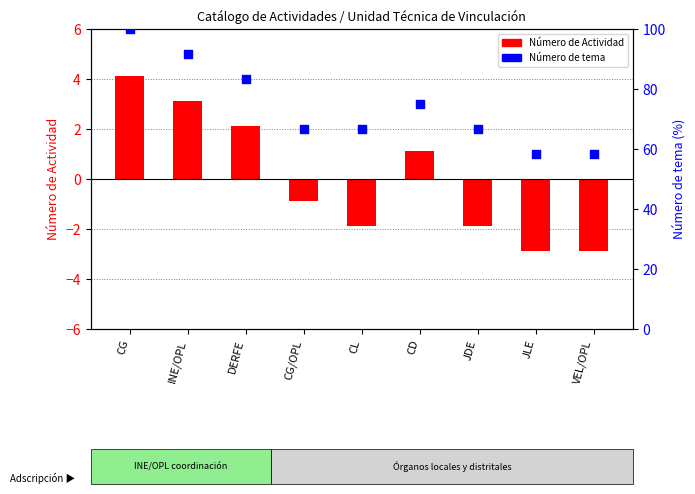

Which series has the largest Y range (max minus min)?

Número de tema (% rank)